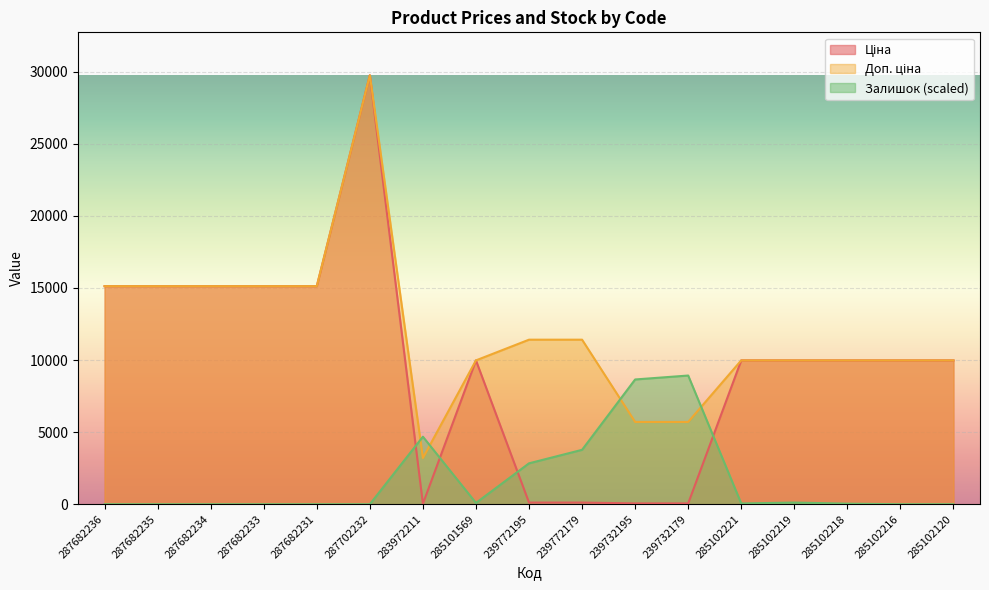

In Доп. ціна, how many points are higher than both neighbors (excluding endpoints)?

1